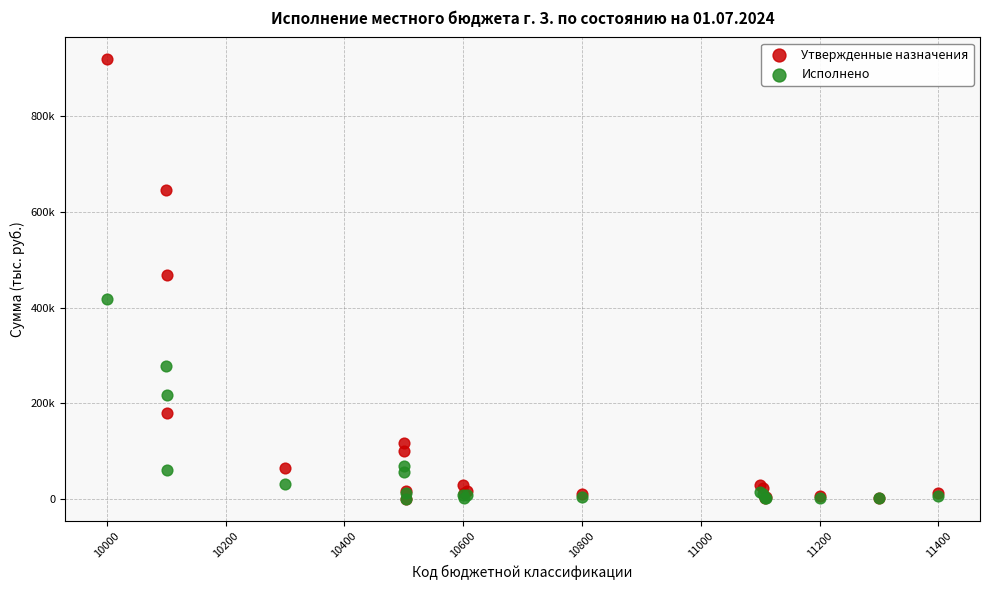

Which series has the widest spread of Y values?

Утвержденные назначения